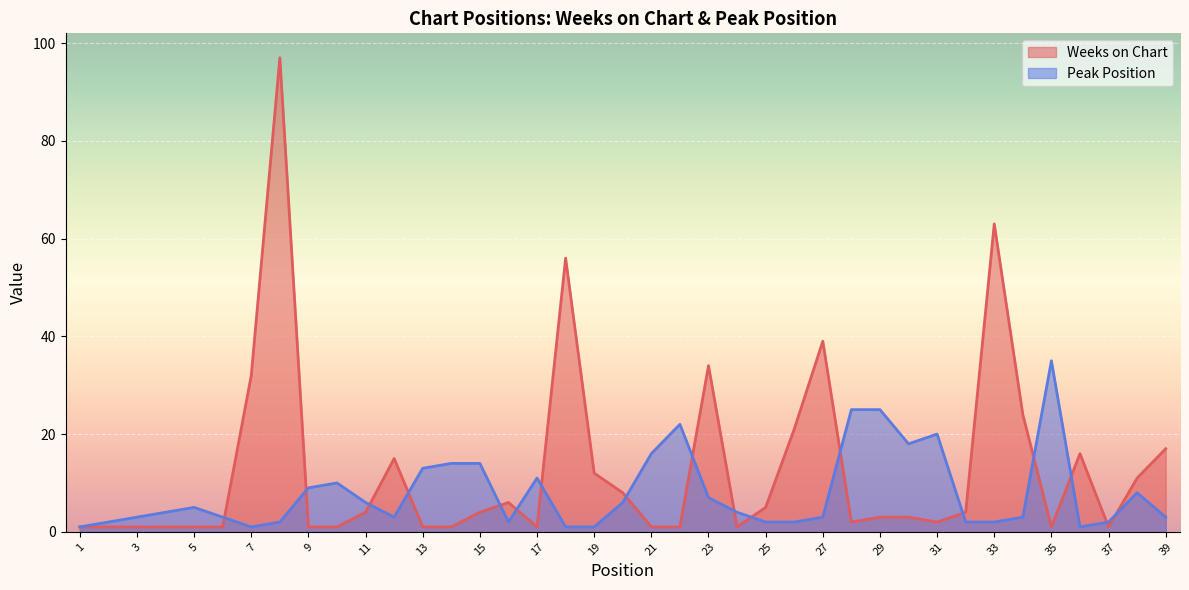

Rank the series by their maximum value, from lowest to highest.

Peak Position, Weeks on Chart